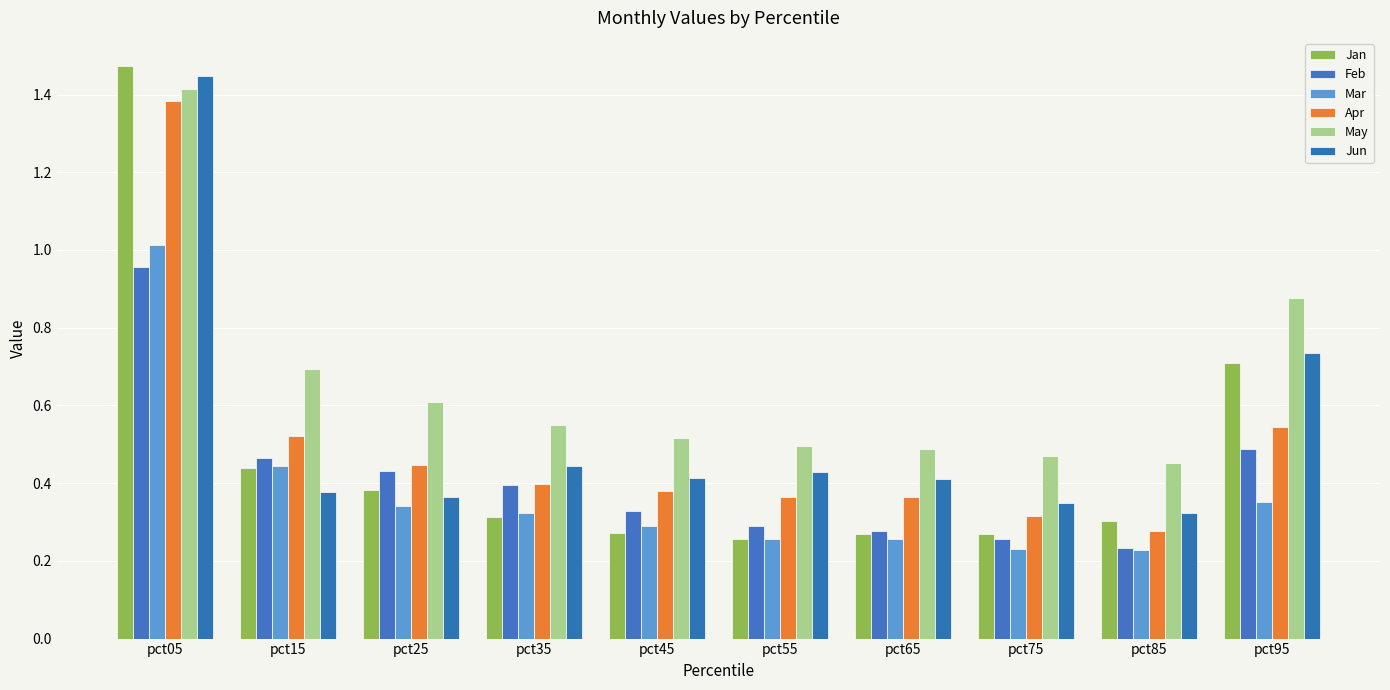

Is the value of Feb at pct65 greater than the value of Jun at pct05?

No